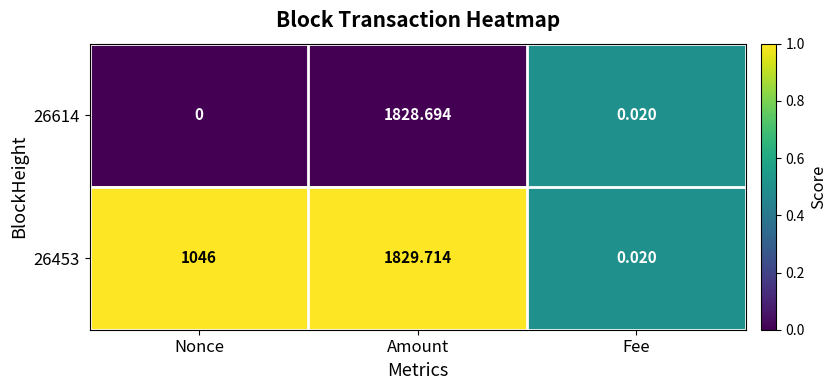

At which category does the chart reach its peak across all series?

Amount